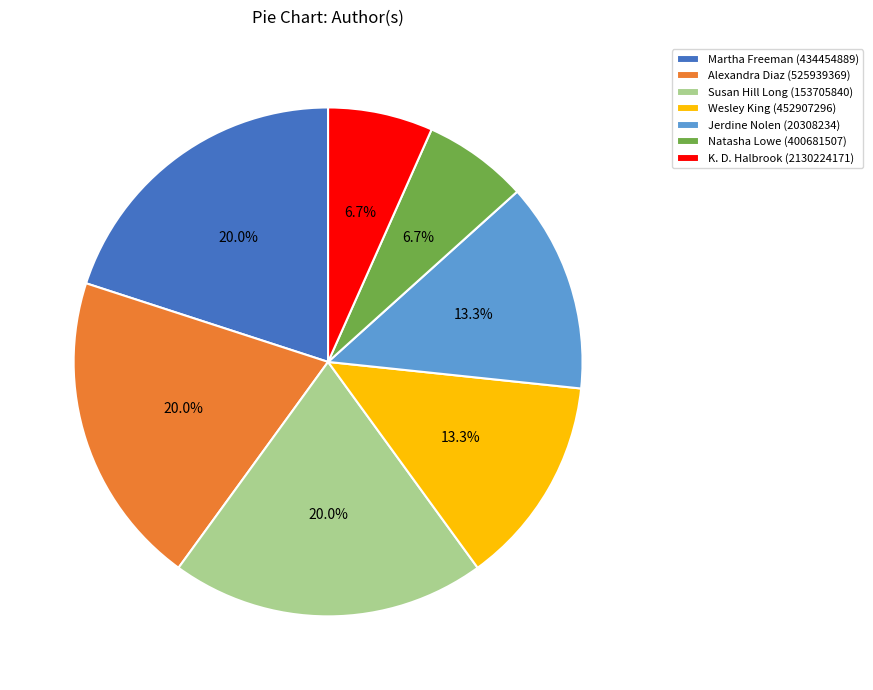

Count the number of slices in the pie.

7